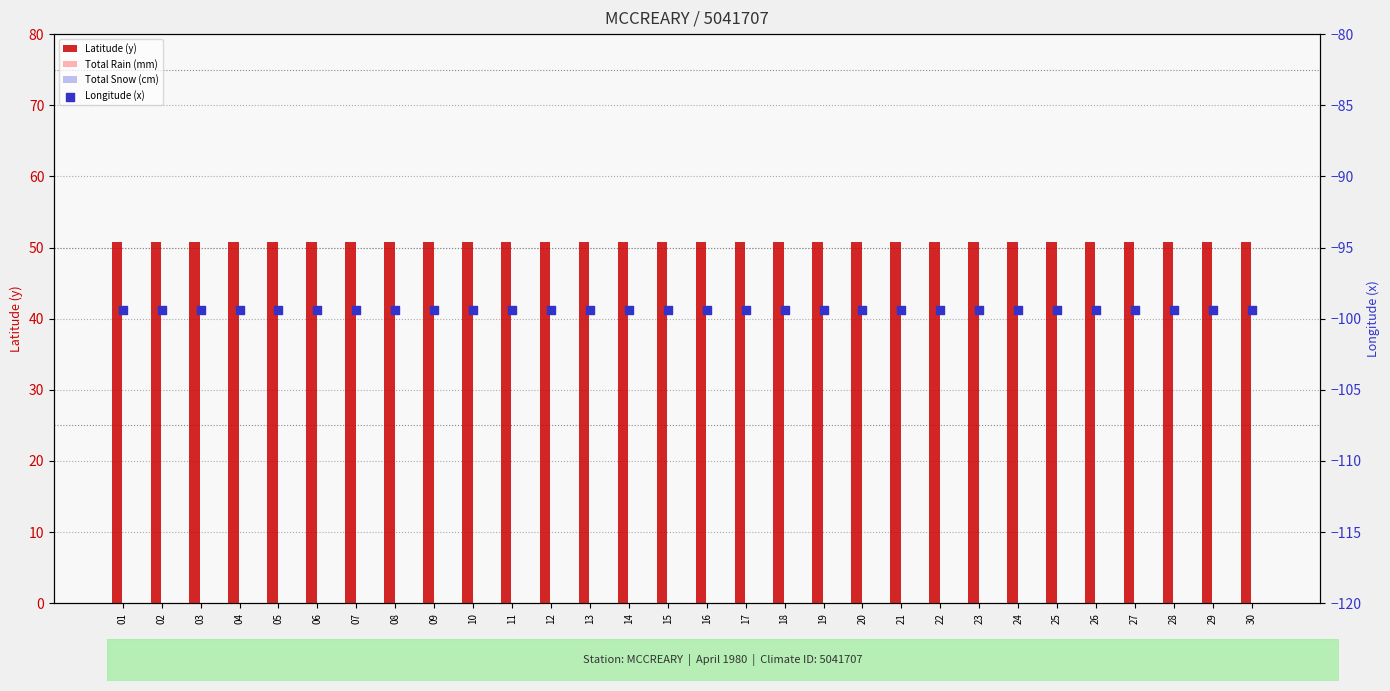

Which series reaches the maximum Y coordinate?

Latitude (y)